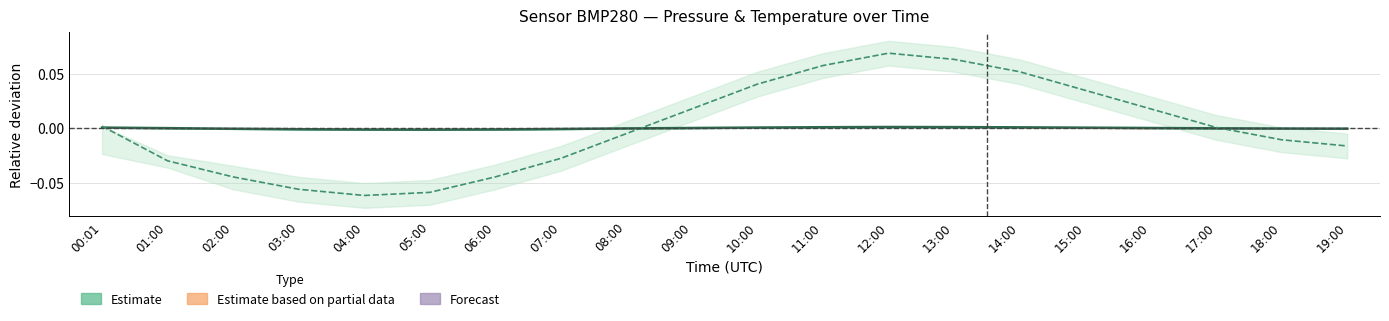

What is the greatest value displayed?

0.1